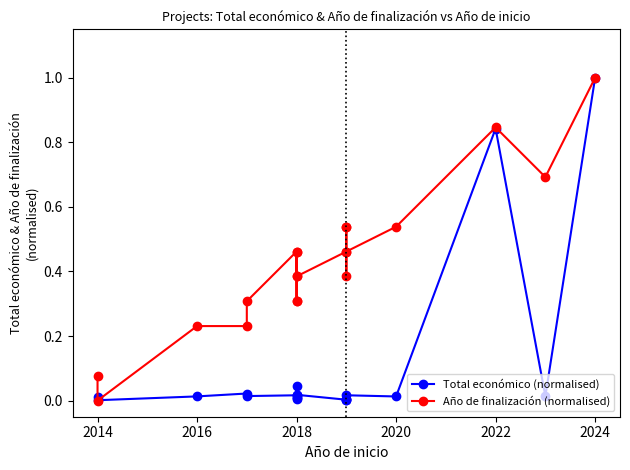

The value of Total económico (normalised) at 2018 is 0.0. True or false?

True